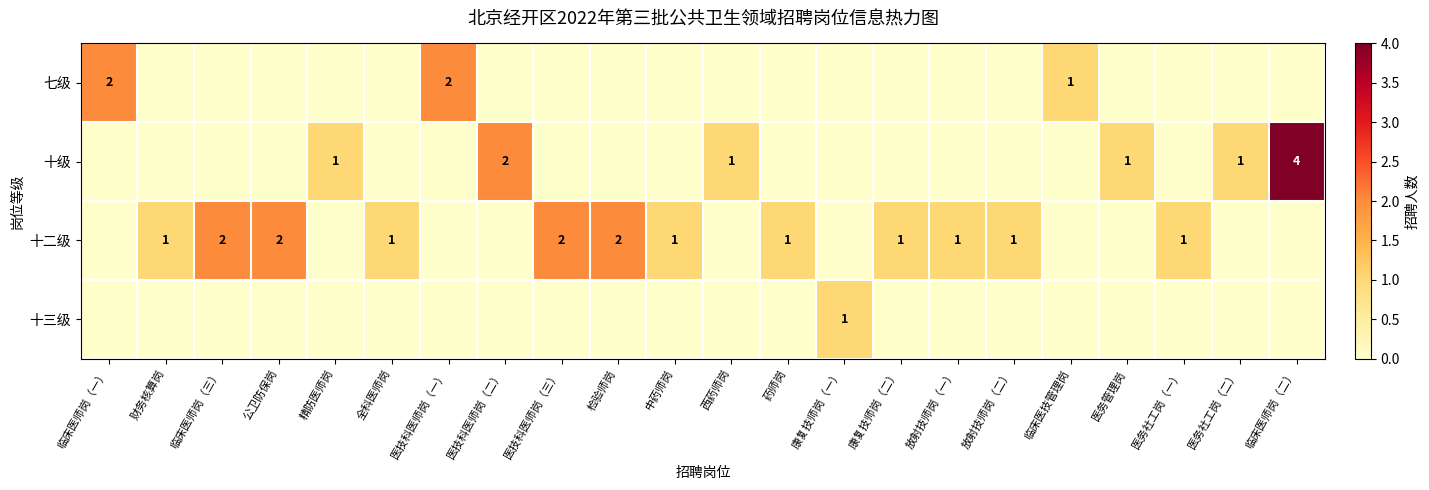

True or false: 十级 has a value of 0 at 临床医技管理岗.

True